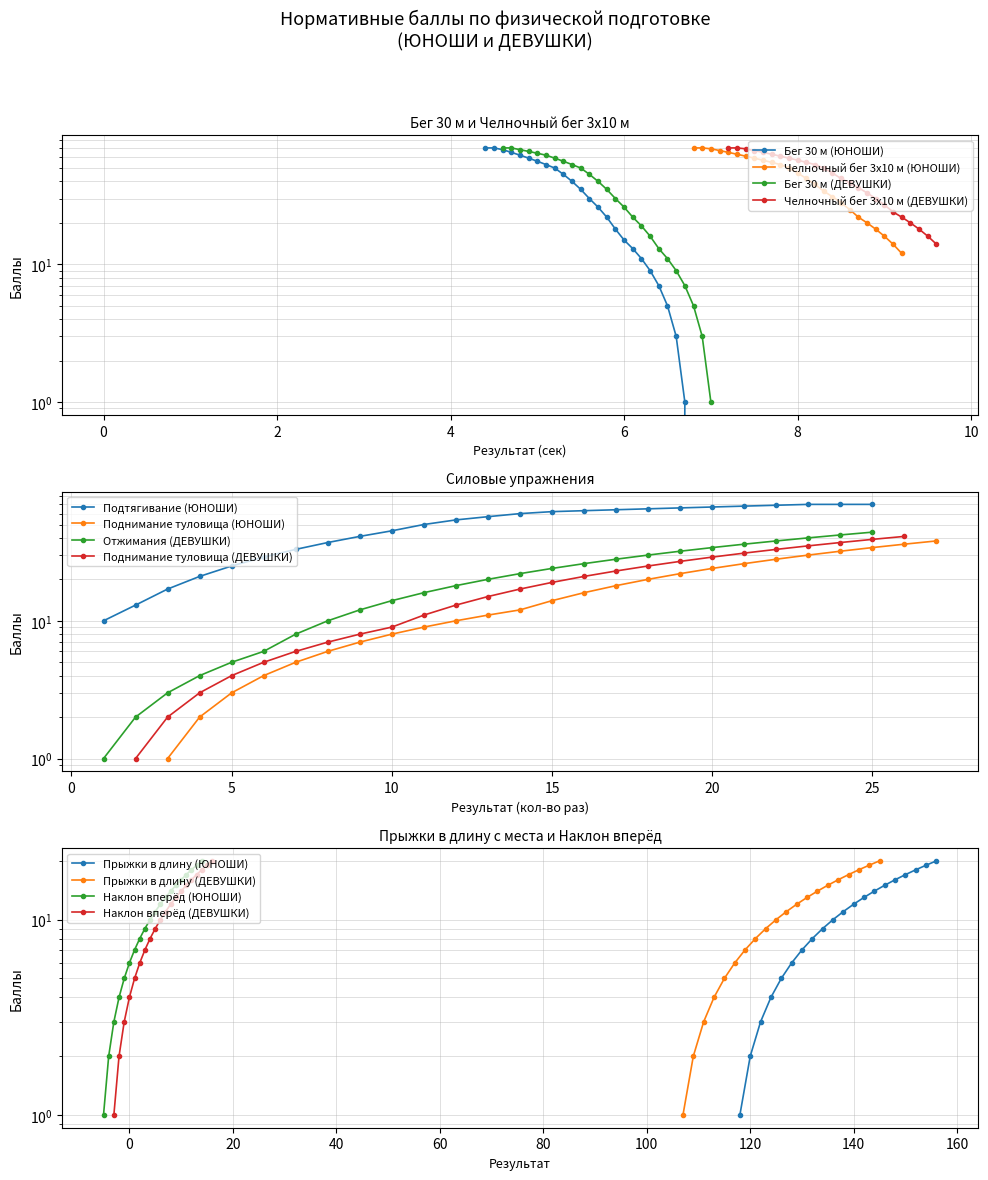

True or false: Бег 30 м (ДЕВУШКИ) and Бег 30 м (ЮНОШИ) cross at least once.

False